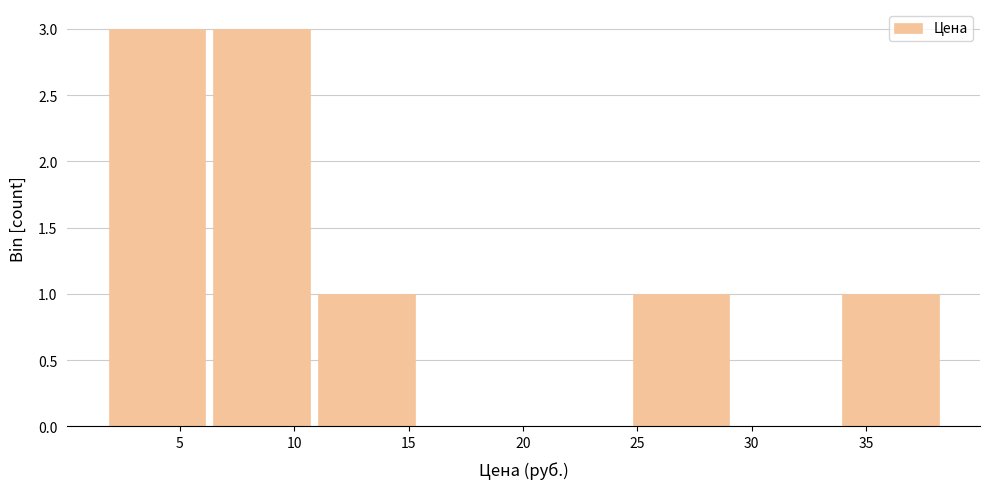

How tall is the bar that spans 24.5 to 29.0 on the x-axis? Neither the bar edges nor the heights are printed on the chart, so give them approximately, as read against the axes.

1